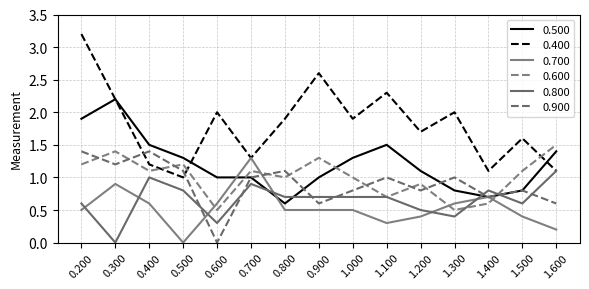

How many values in the 0.800 series exceed 0?

14